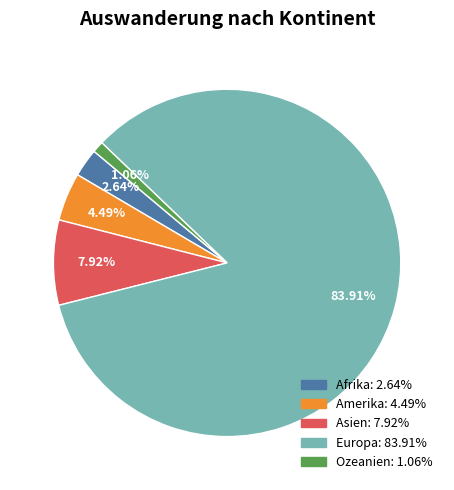

The Asien slice represents 22% of the pie. True or false?

False